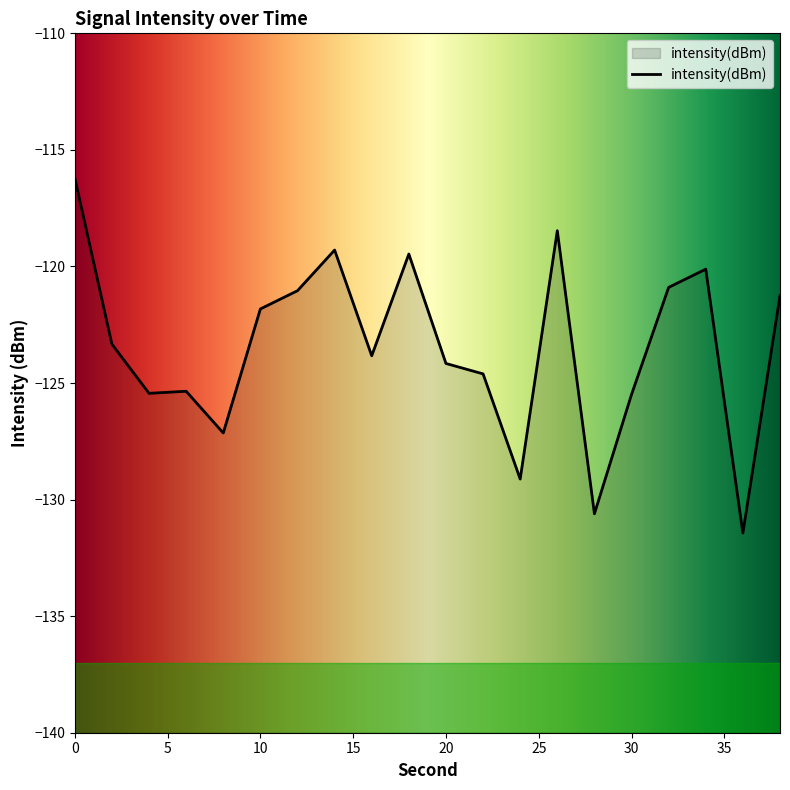

Does the chart display data point markers on the line(s)?

No